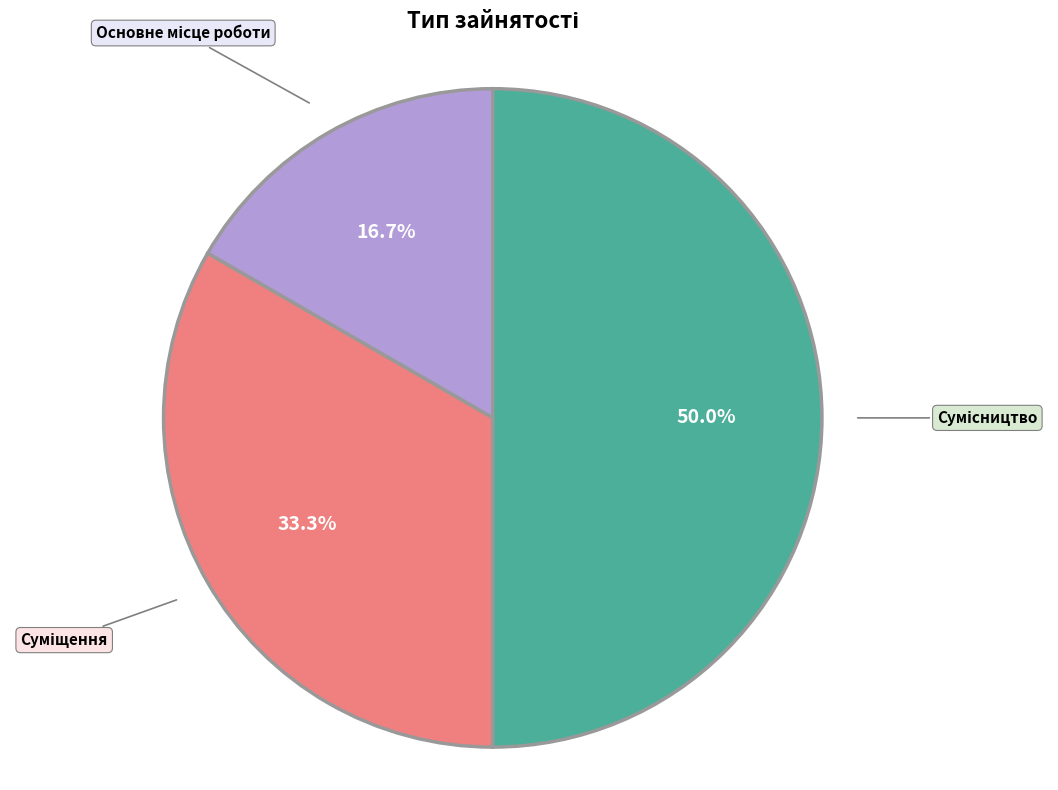

What is the largest slice in the pie chart?

Сумісництво